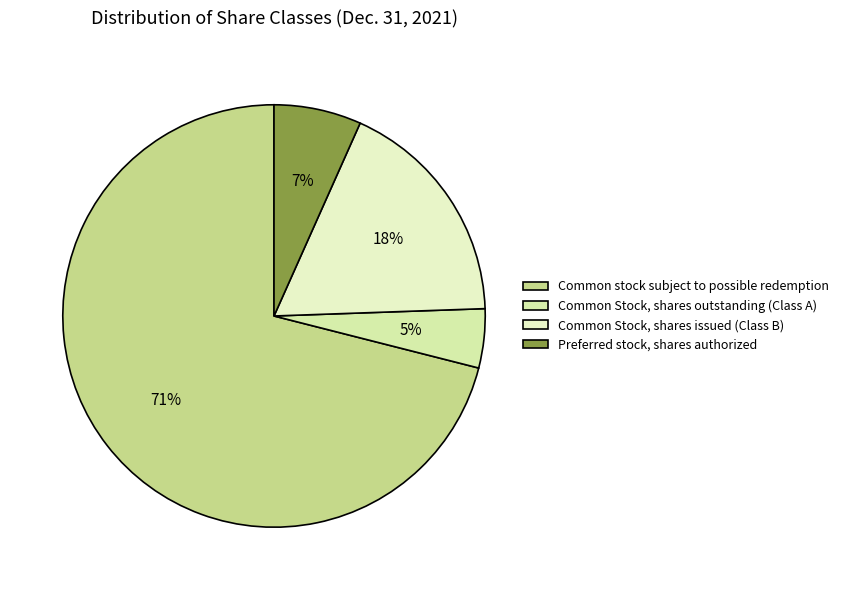

What is the largest slice in the pie chart?

Common stock subject to possible redemption